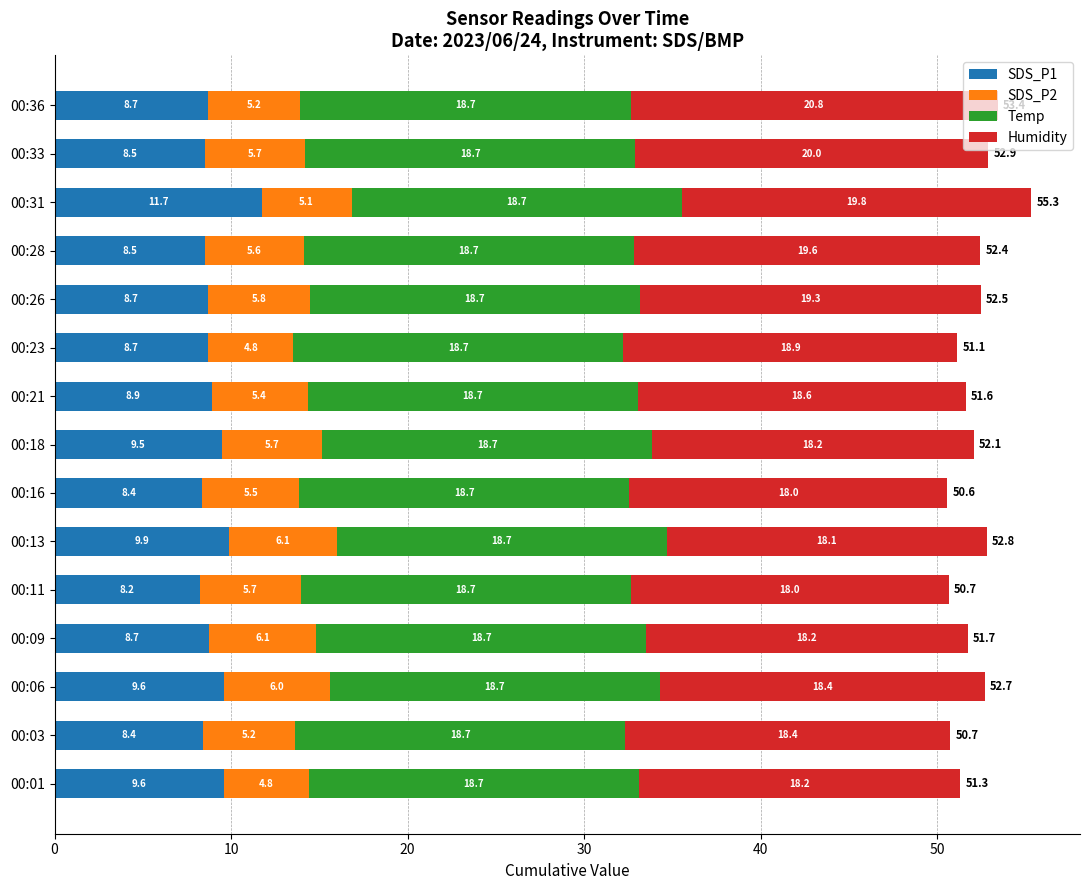

What is the total value across all series at 00:06?

52.7